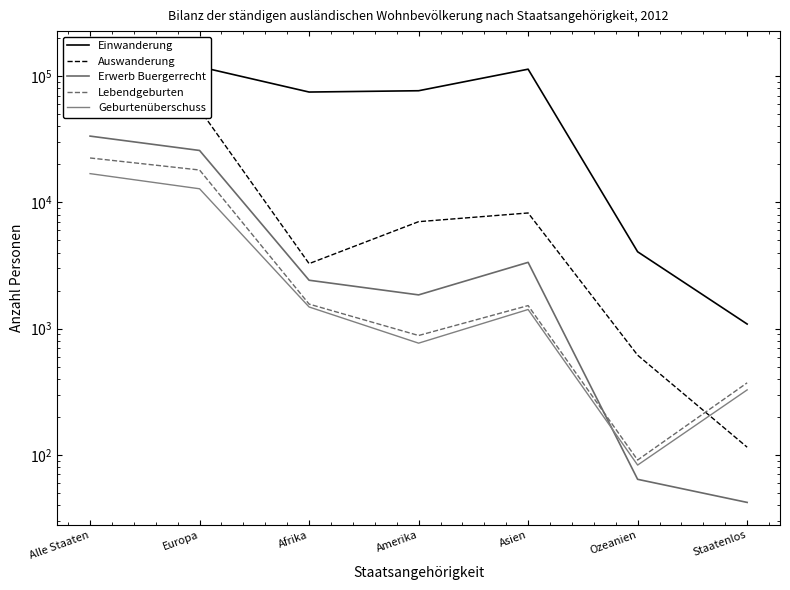

What is the difference between the Lebendgeburten values at Amerika and Staatenlos?

510